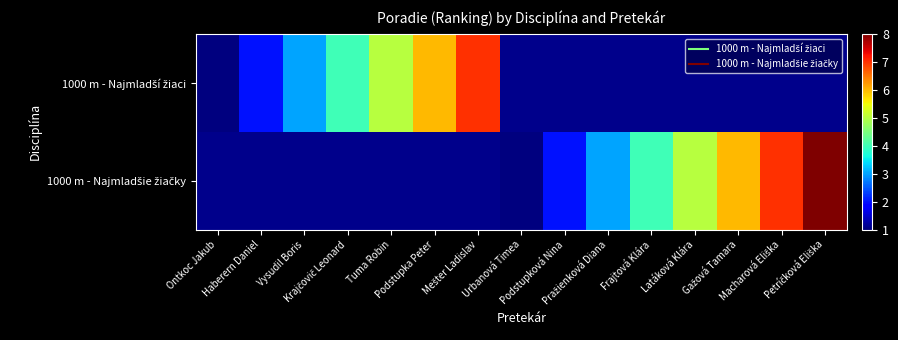

Where is 1000 m - Najmladší žiaci nearest to the value 4?

Krajčovič Leonard